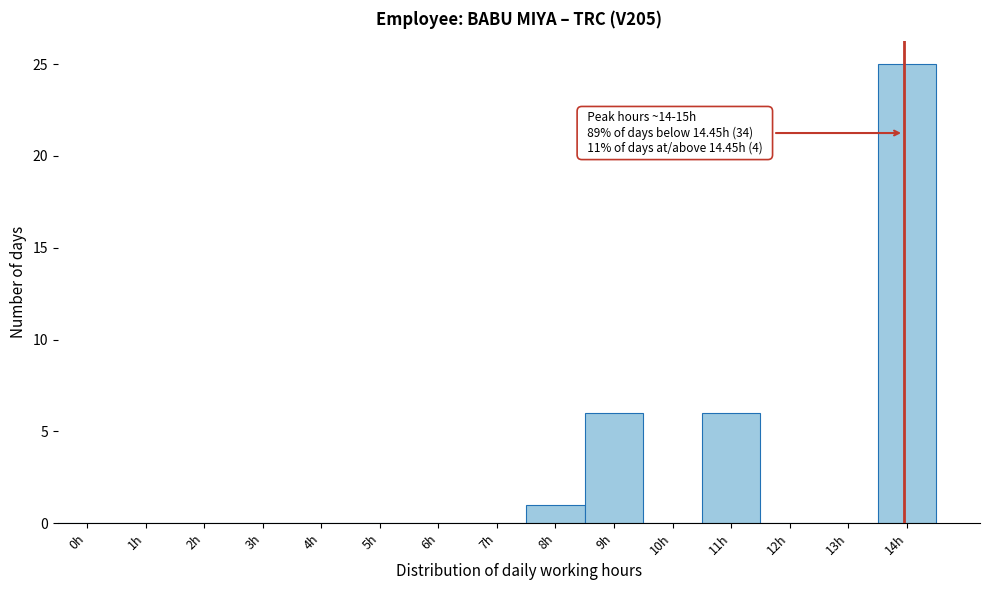

Reading left to right, what are all the values shown in this chart?

0h=0	1h=0	2h=0	3h=0	4h=0	5h=0	6h=0	7h=0	8h=1	9h=6	10h=0	11h=6	12h=0	13h=0	14h=25